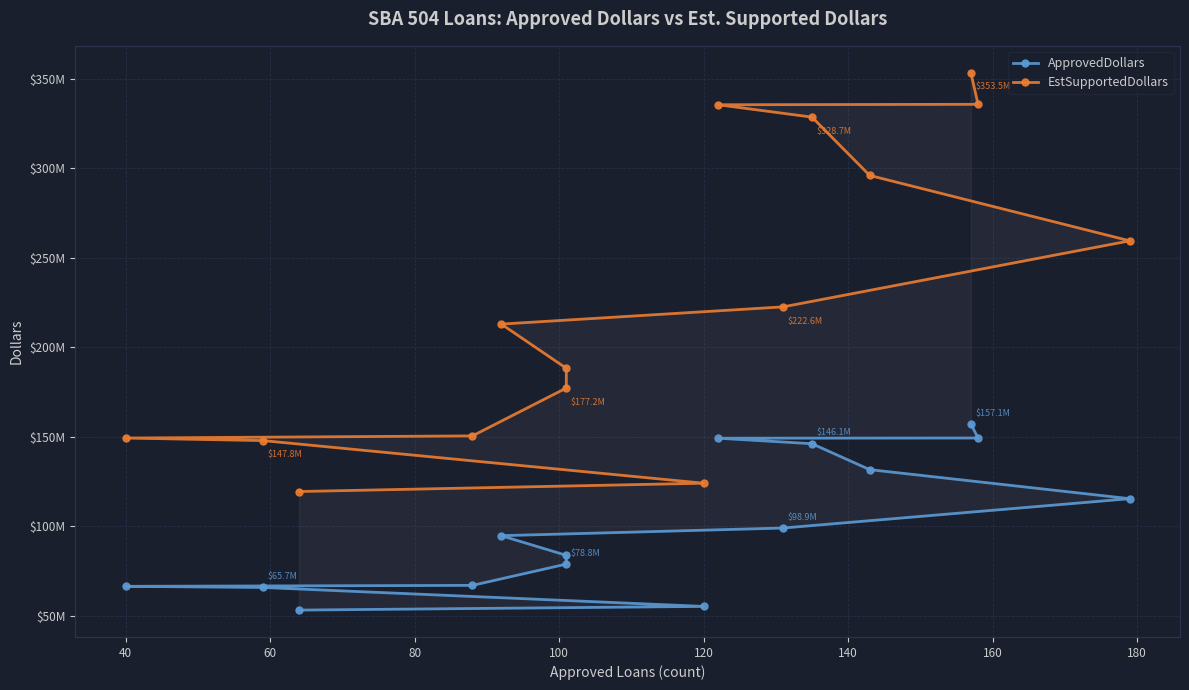

At how many categories does at least one series exceed 272359060?

5